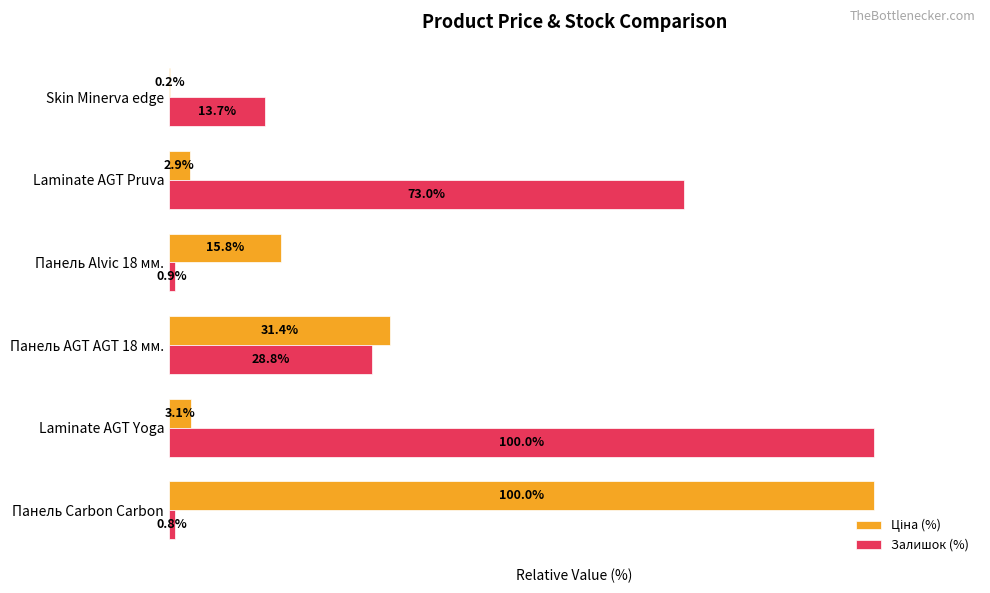

At which label is Залишок (%) closest to 50?

Панель AGT AGT 18 мм.